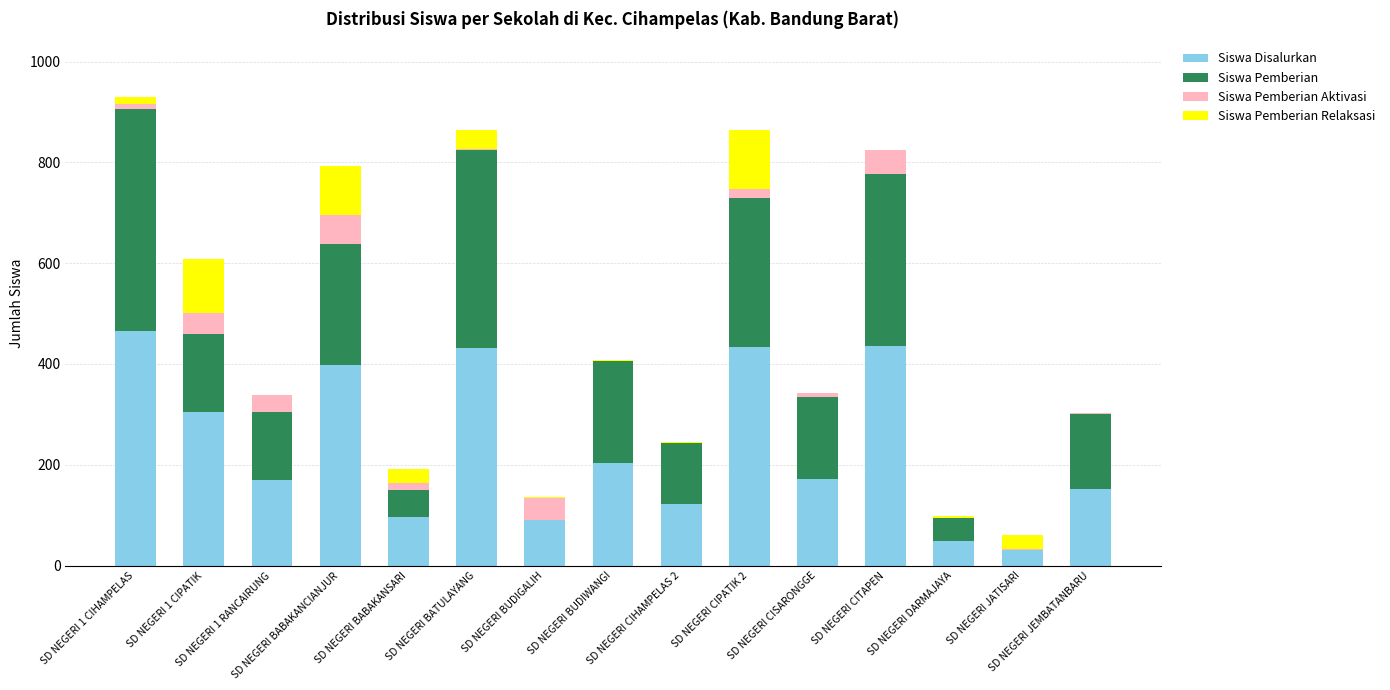

What is the total value across all series at SD NEGERI BABAKANCIANJUR?

793